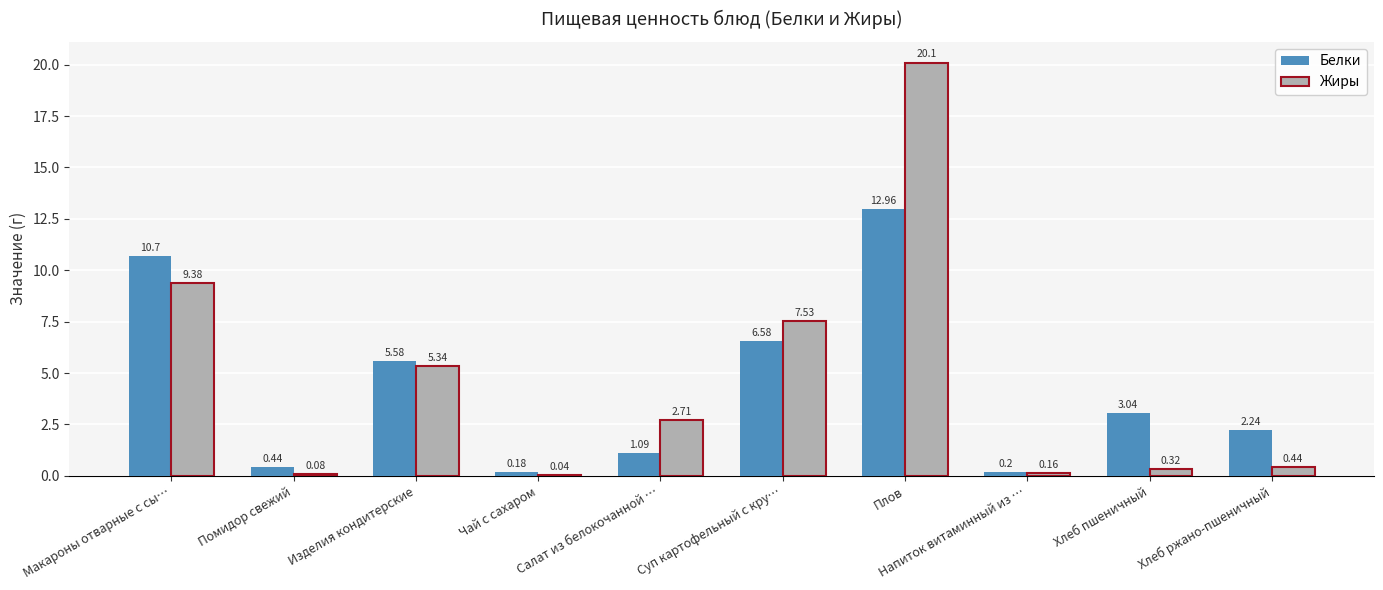

What are all the series names shown in the legend?

Белки, Жиры